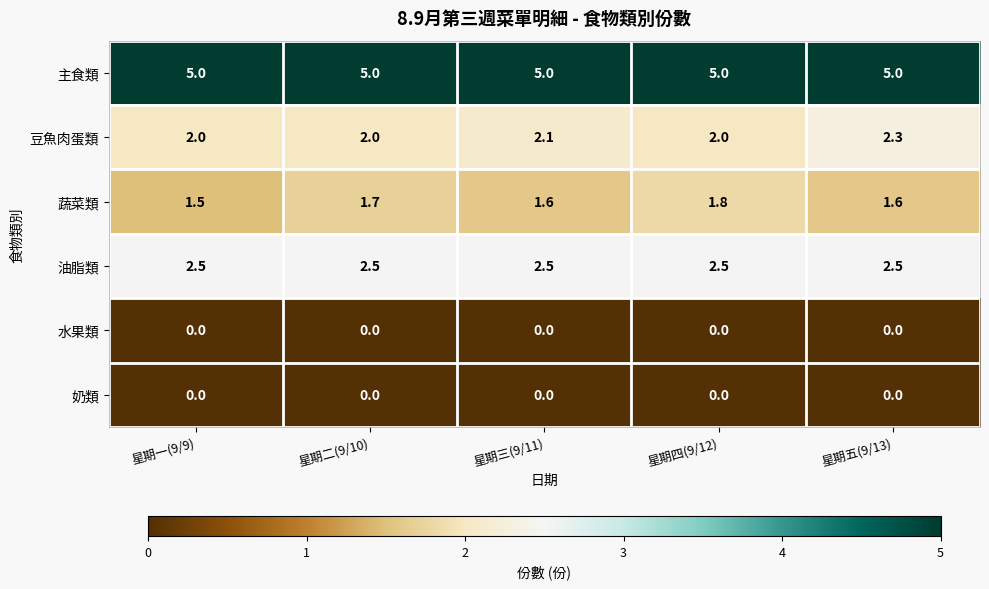

What is the spread (max minus min) of values at 星期四(9/12)?

5.0